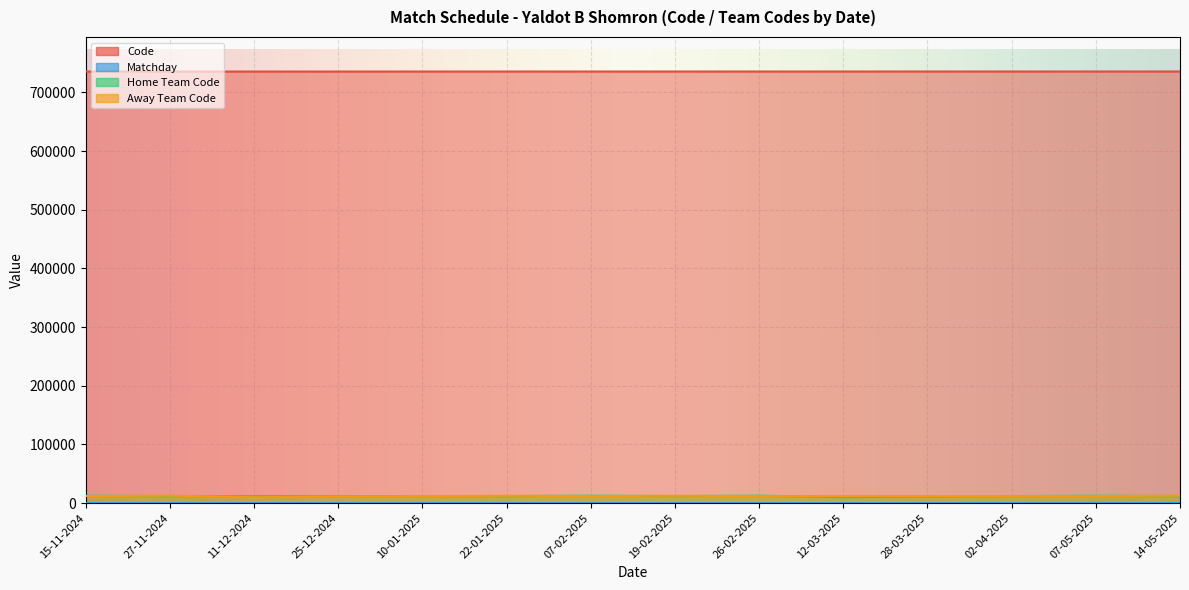

Which series has the largest range (max minus min)?

Home Team Code